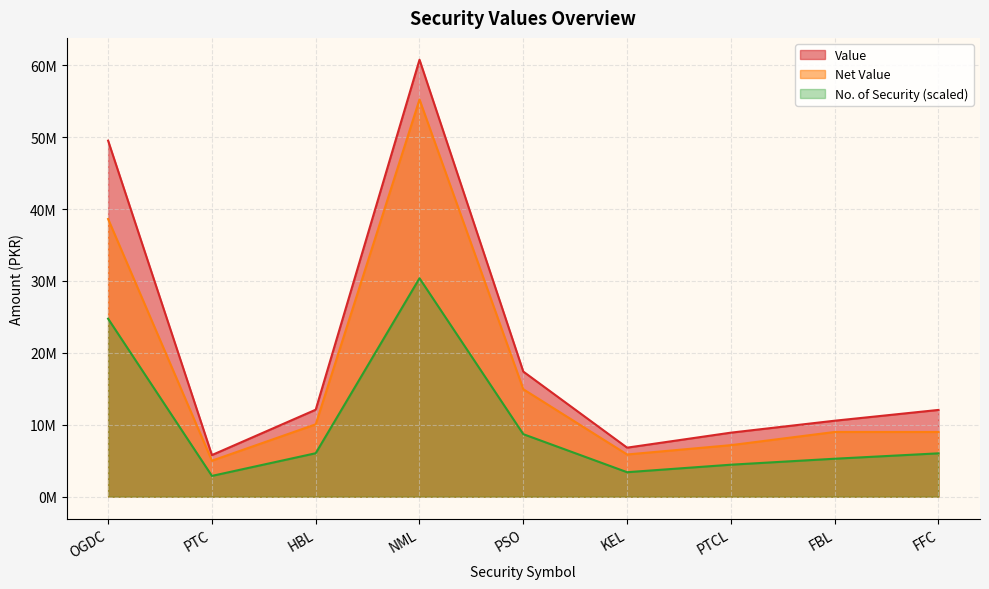

Is the value of Net Value at FBL greater than the value of Value at OGDC?

No